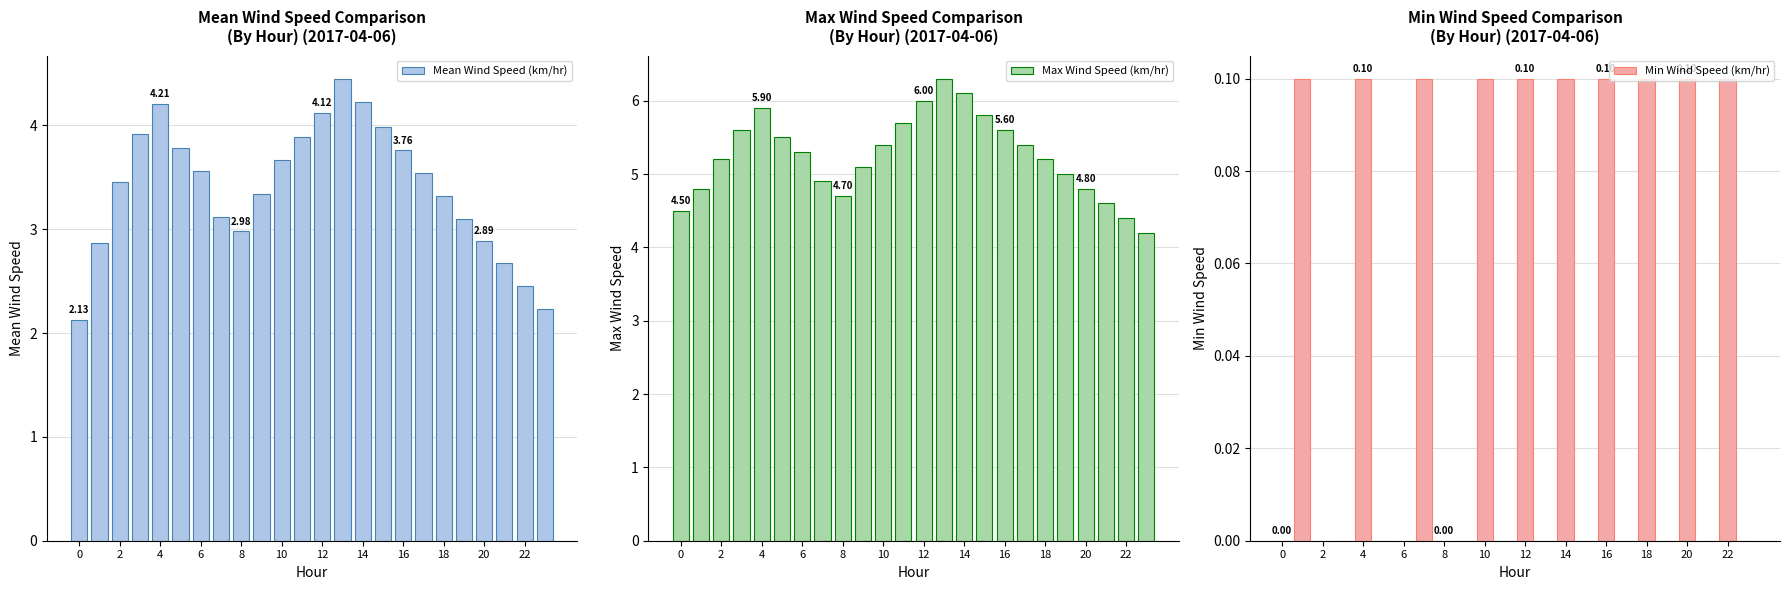

What is the difference between the maximum and second lowest values in the Mean Wind Speed (km/hr) series?

2.2